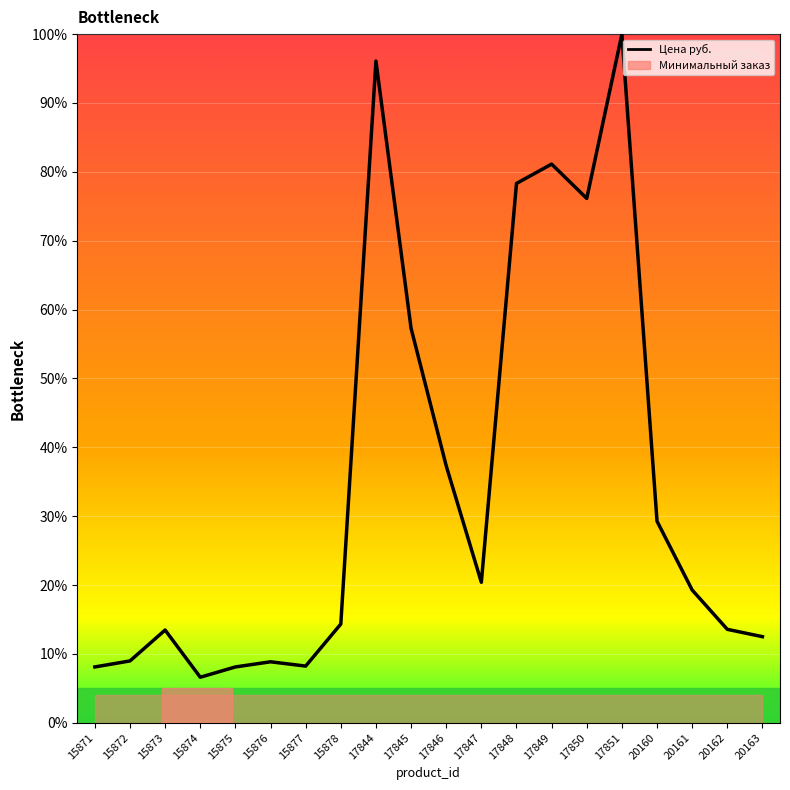

What is the change in value from 15873 to 20161?

+5.8